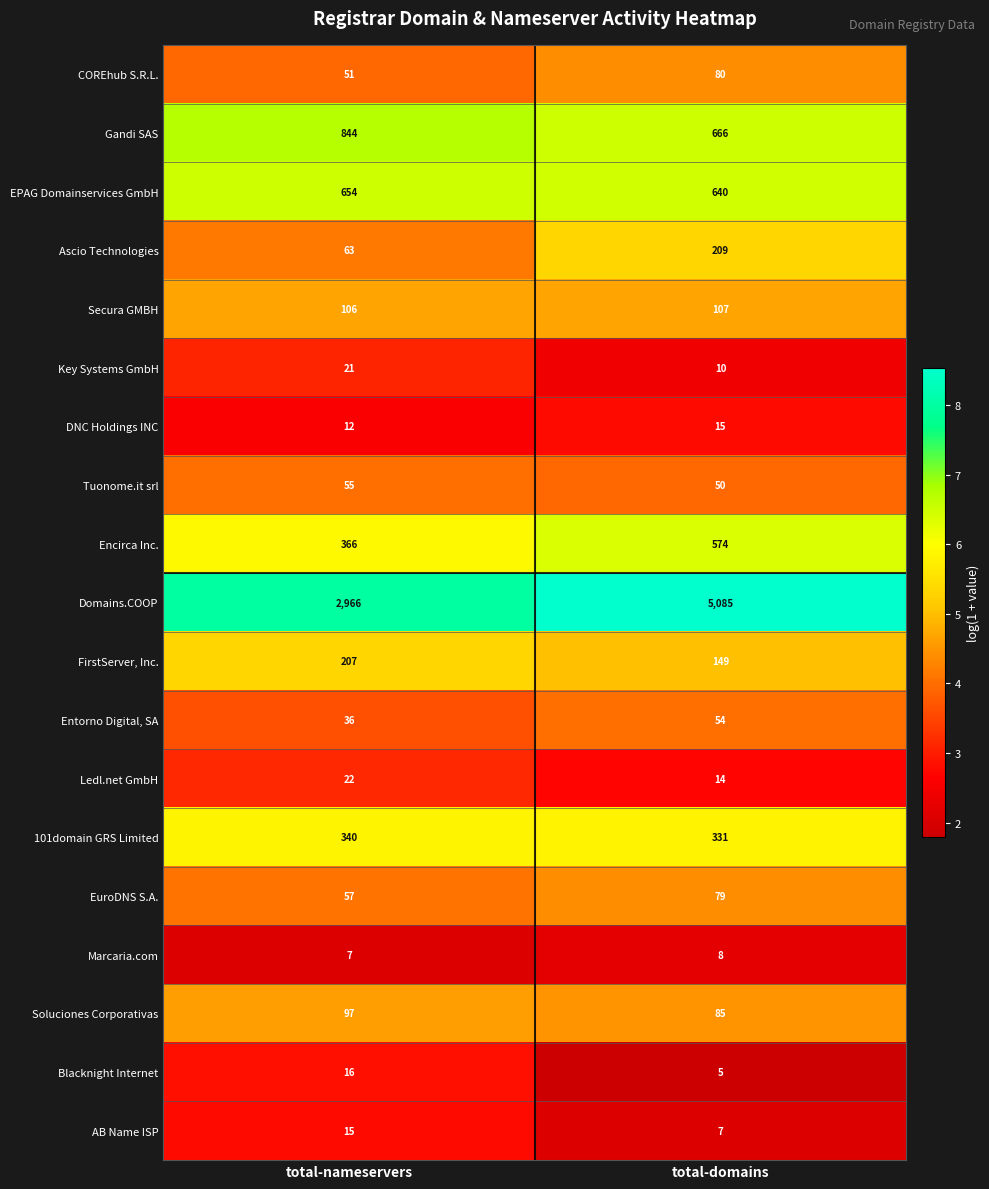

How many categories are shown in the chart?

2